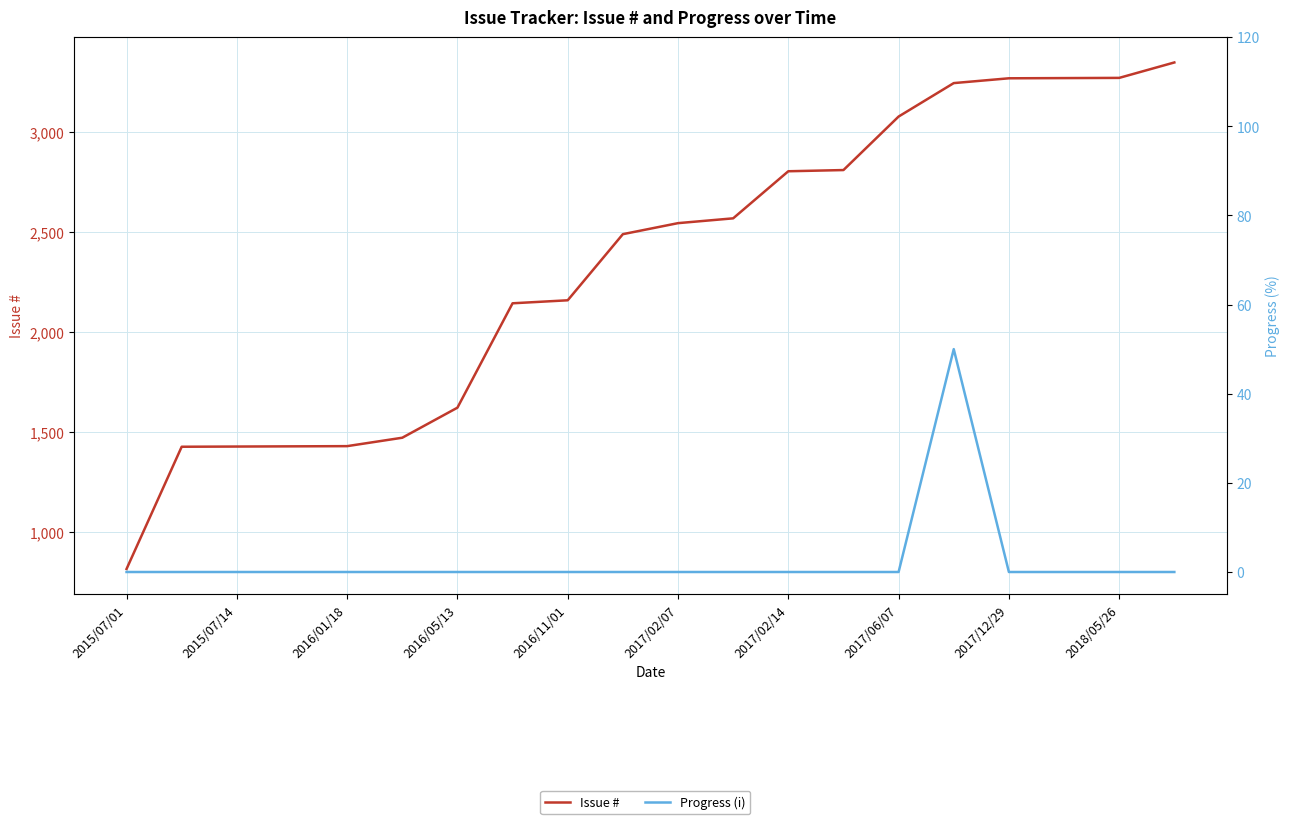

Reading left to right, what are all the values shown in this chart?

Issue #: 817	1427	1428	1429	1430	1472	1622	2143	2158	2488	2543	2567	2802	2808	3075	3242	3266	3267	3268	3345
Progress (i): 0	0	0	0	0	0	0	0	0	0	0	0	0	0	0	50	0	0	0	0